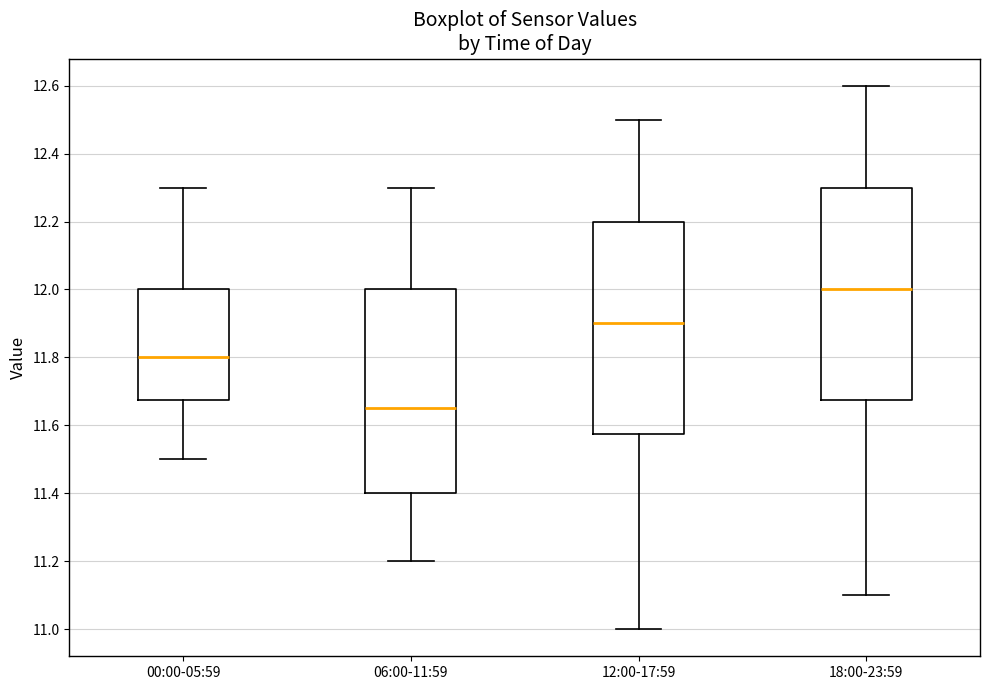

Which box has the lowest median line?

06:00-11:59